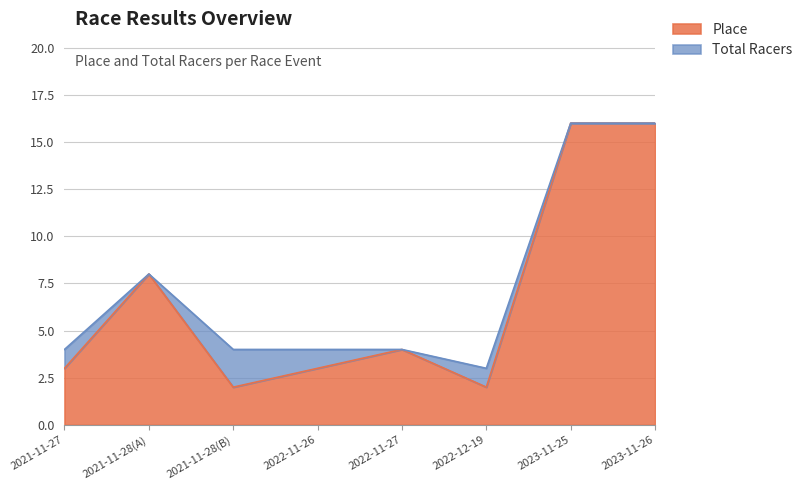

What is the difference between the second highest and second lowest values in the Total Racers series?

12